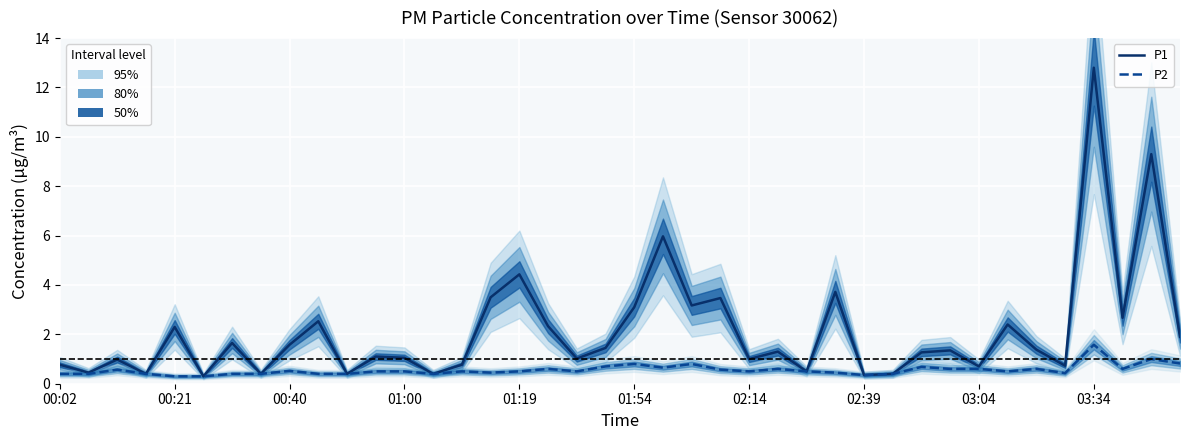

The value of P1 mean at 19 is 2.0. True or false?

False